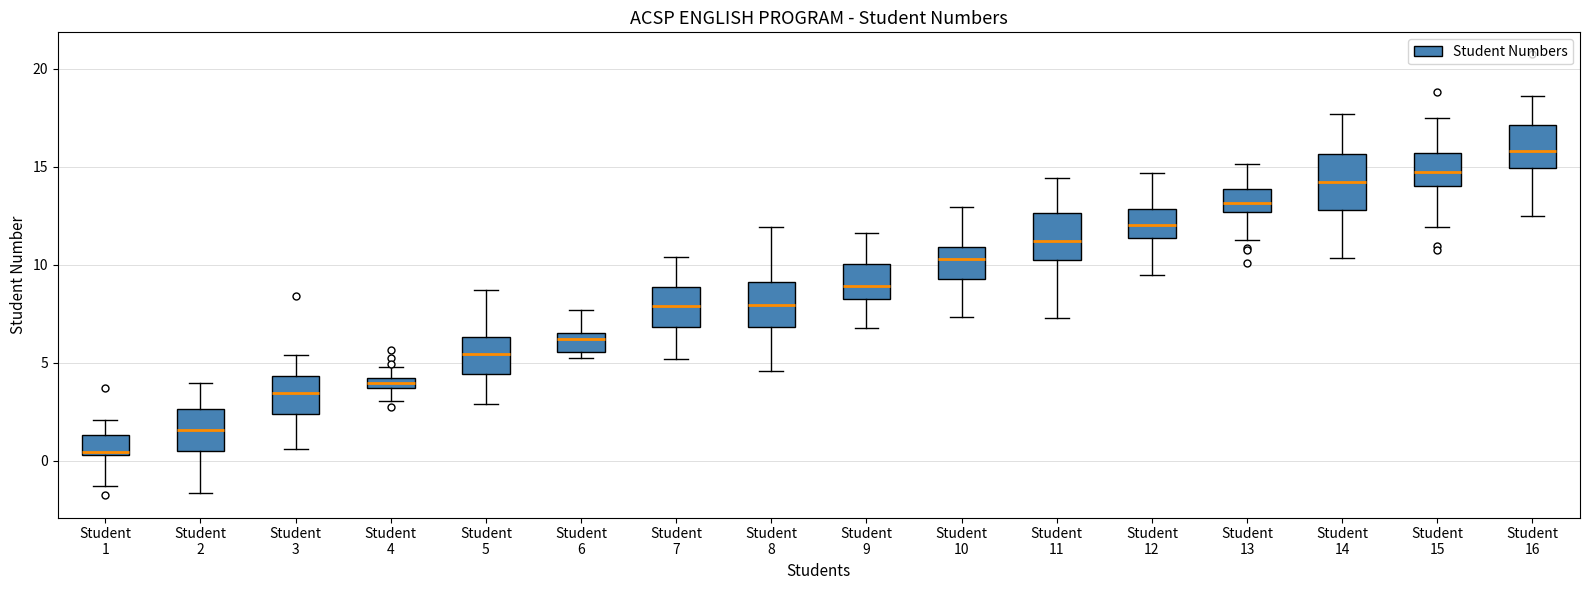

Which box's median line is the highest?

Student 16